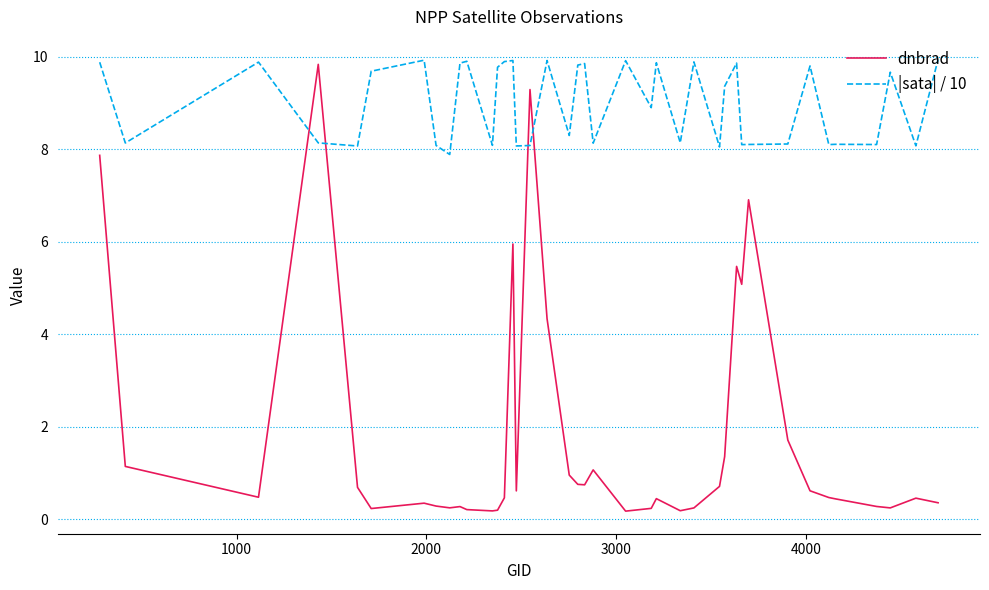

What is the maximum value shown in the chart?

9.9